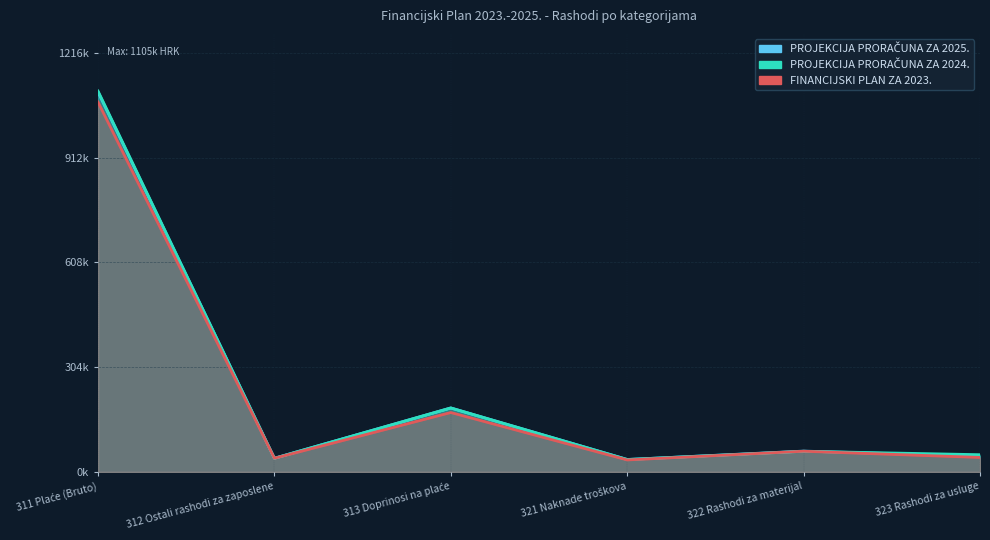

True or false: PROJEKCIJA PRORAČUNA ZA 2025. and FINANCIJSKI PLAN ZA 2023. intersect in this chart.

False